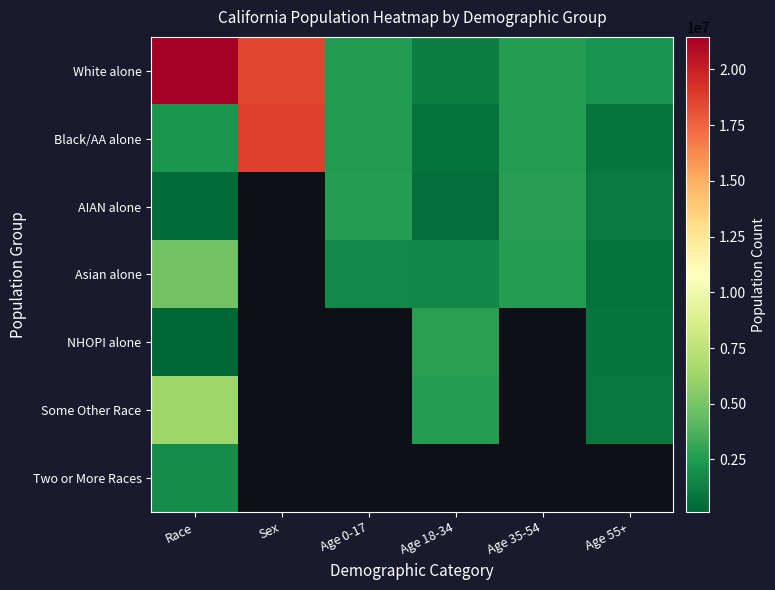

Where is Some Other Race nearest to the value 3644575?

Age 18-34